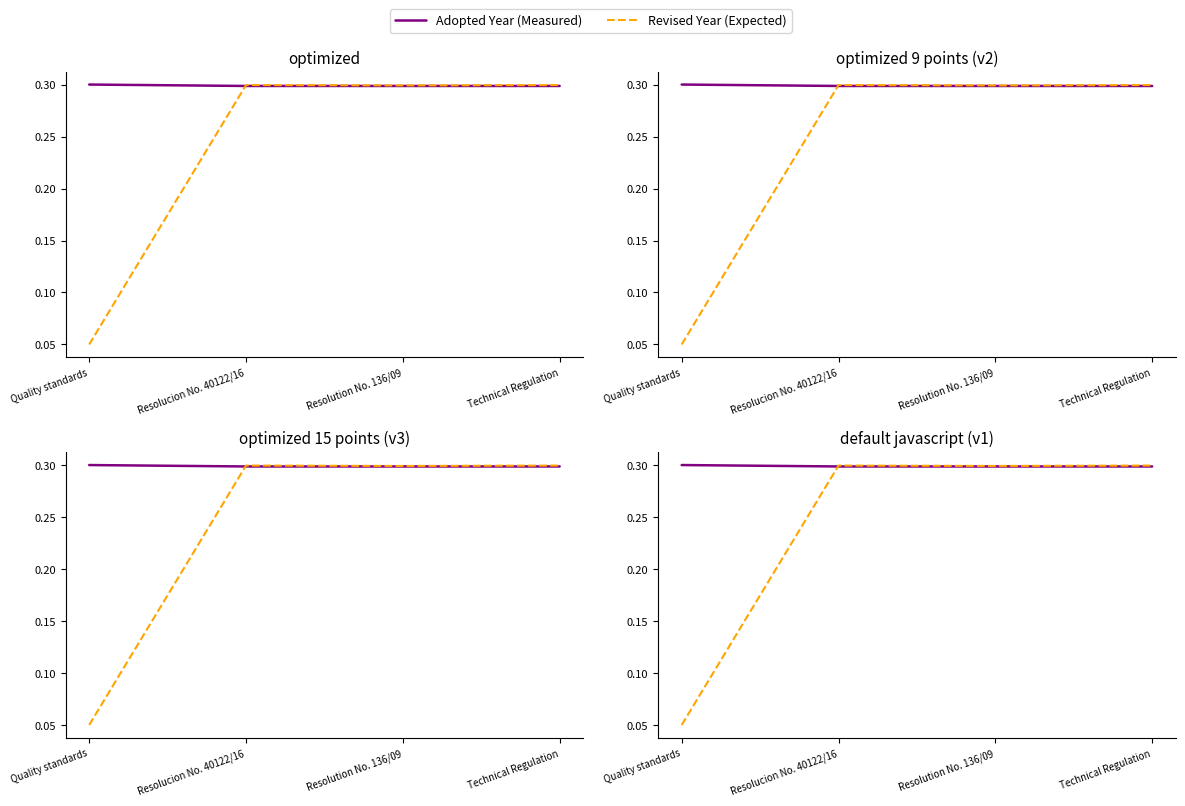

How many times do Revised Year (Expected) and Adopted Year (Measured) cross each other?

1